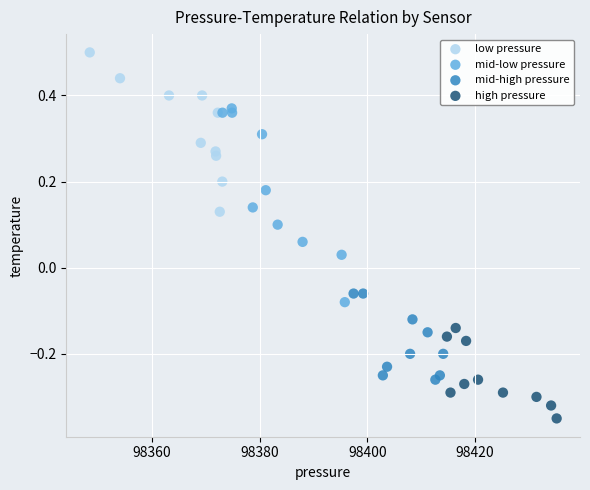

Which series contains the highest Y value?

low pressure